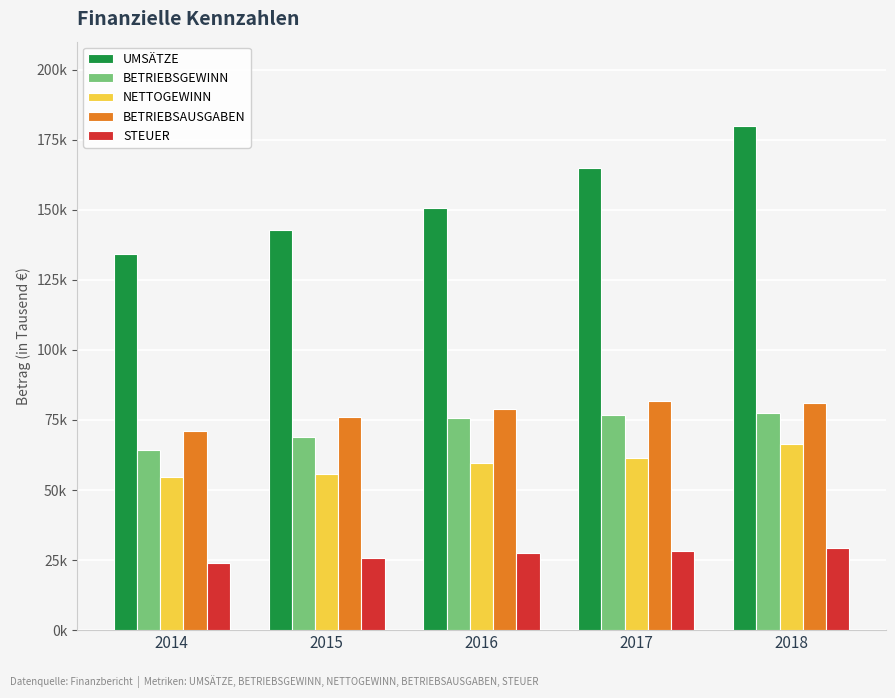

Does the chart contain any negative values?

No